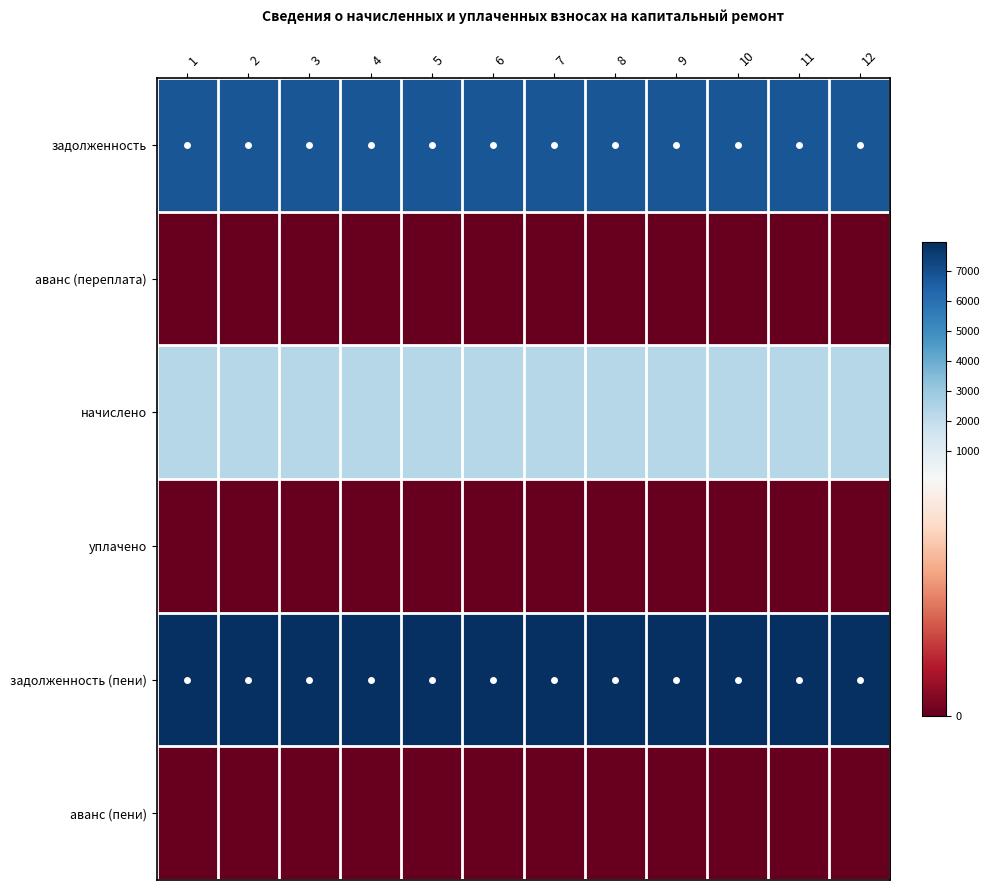

Rank the series by their maximum value, from lowest to highest.

аванс (переплата), уплачено, аванс (пени), начислено, задолженность, задолженность (пени)